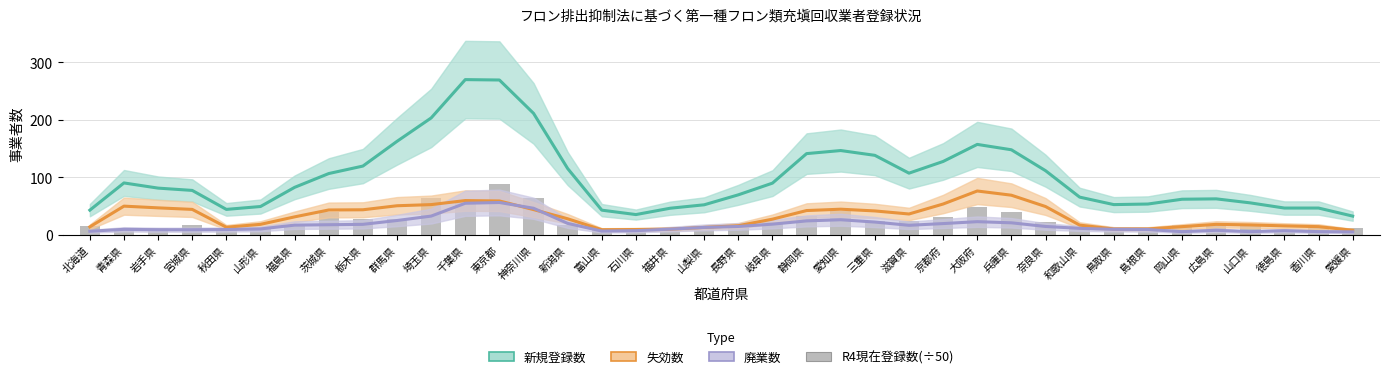

What is the label of the 20th bar from the right?

山梨県